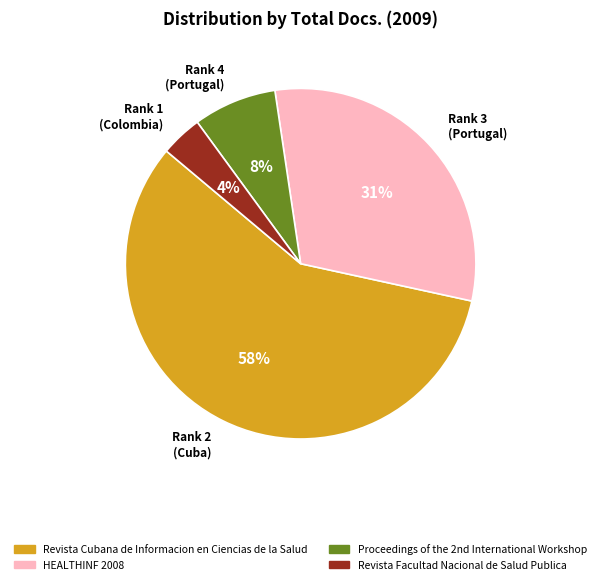

True or false: Rank 4 (Portugal) accounts for 13% of the total.

False